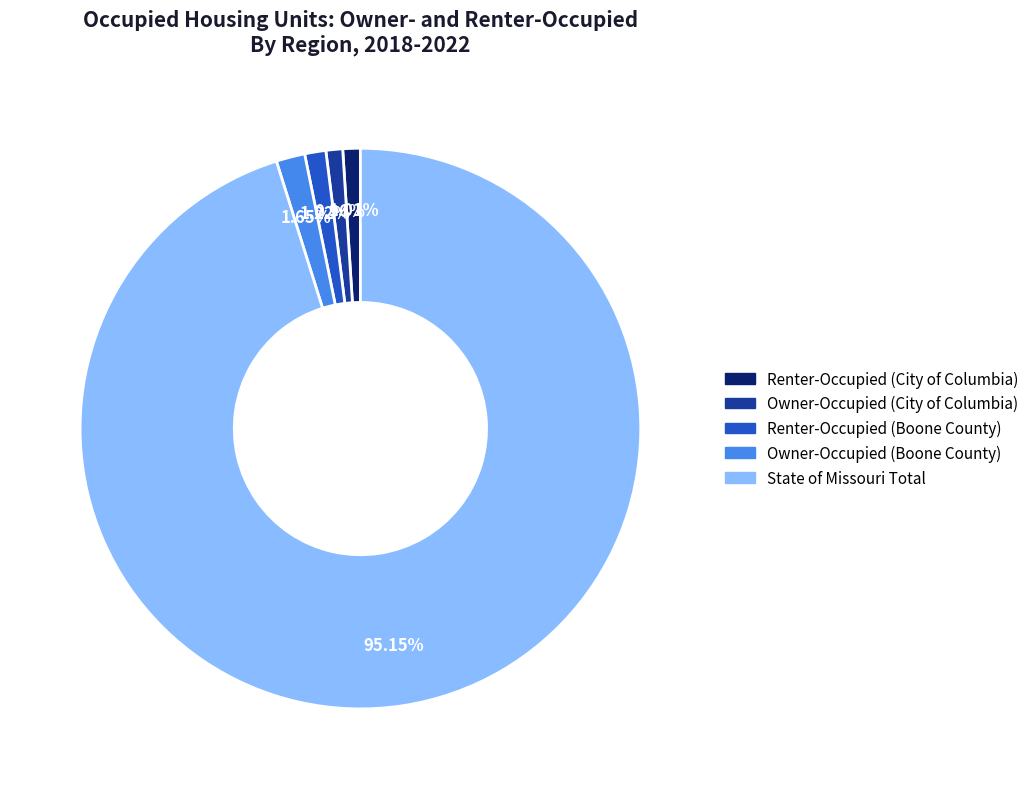

Does State of Missouri Total account for over 50% of the chart?

Yes